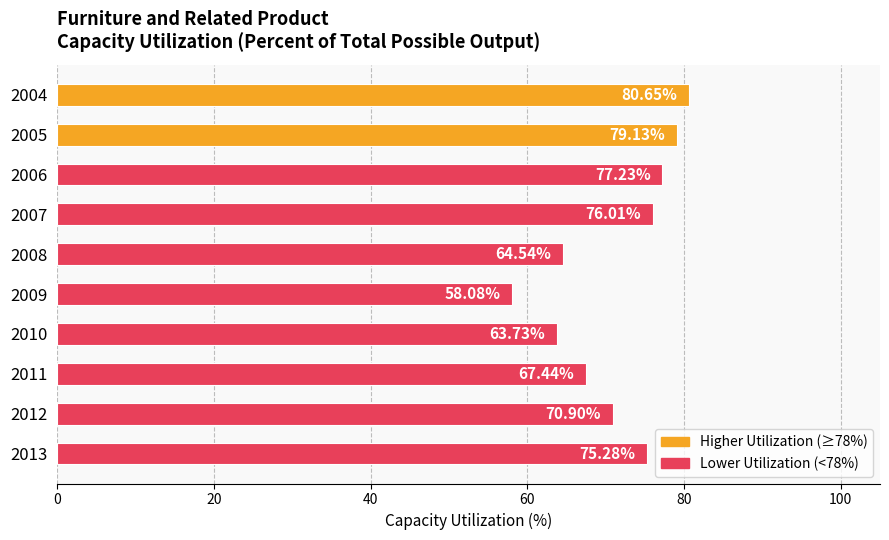

Rank the categories by value from highest to lowest.

2004, 2005, 2006, 2007, 2013, 2012, 2011, 2008, 2010, 2009